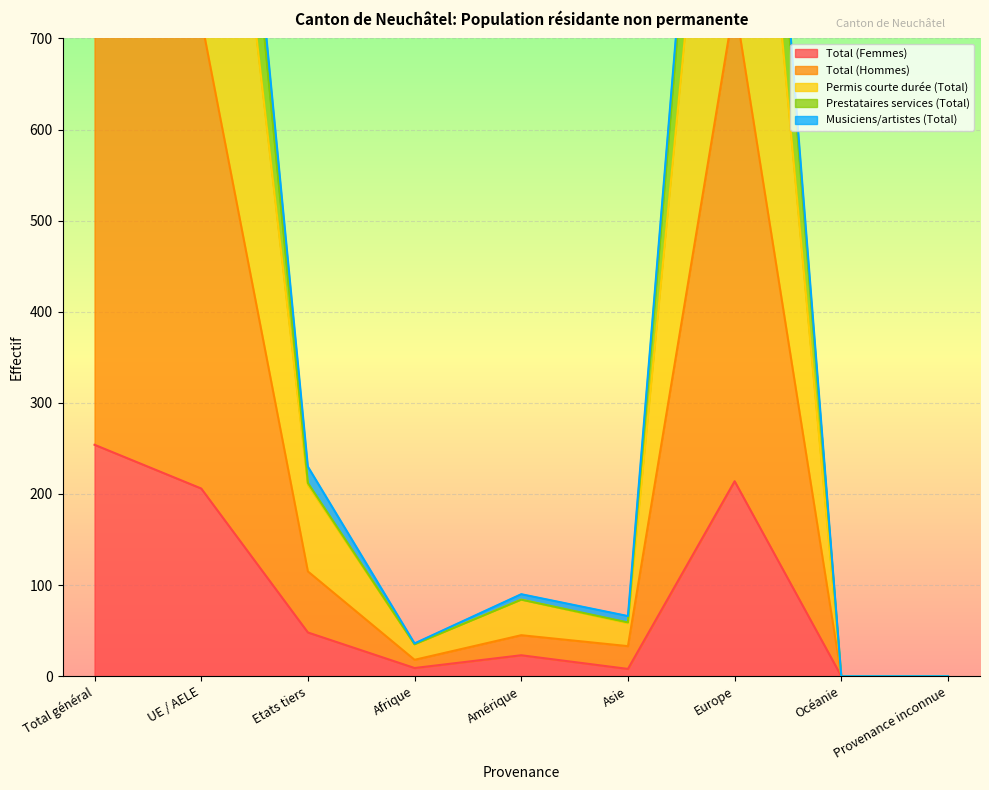

Is it true that Total (Femmes) equals 214 at Europe?

True